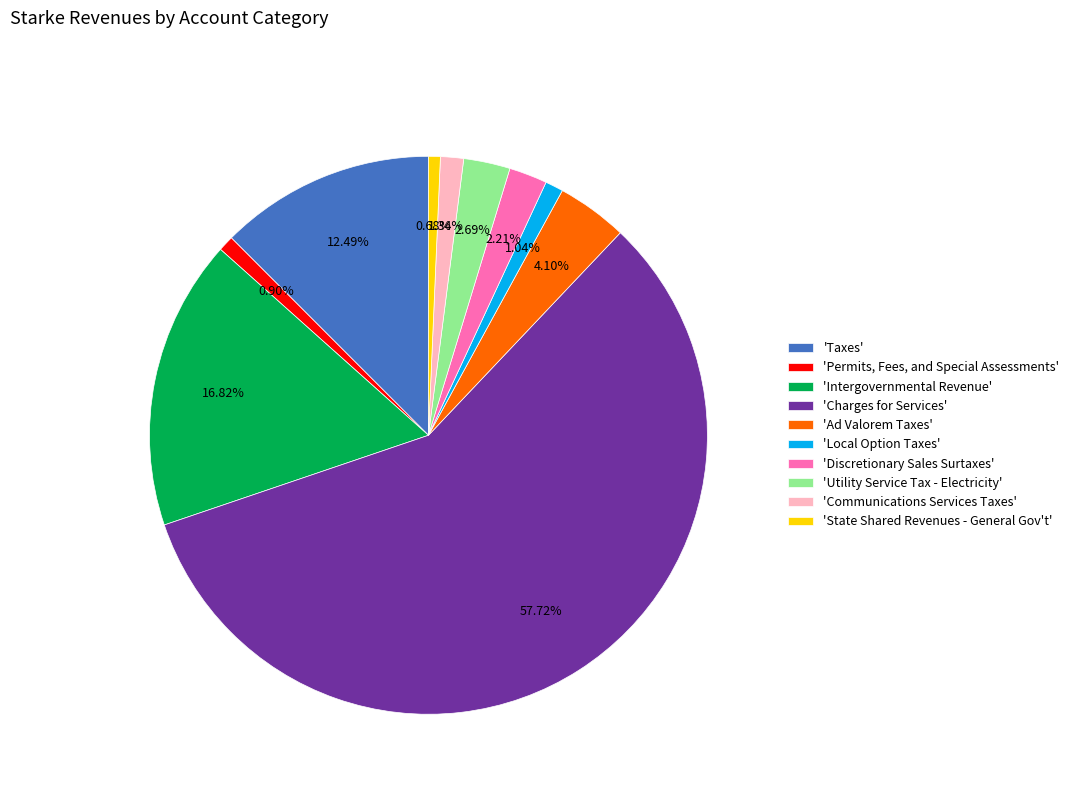

Combined, do 'Ad Valorem Taxes' and 'Discretionary Sales Surtaxes' account for over 50%?

No